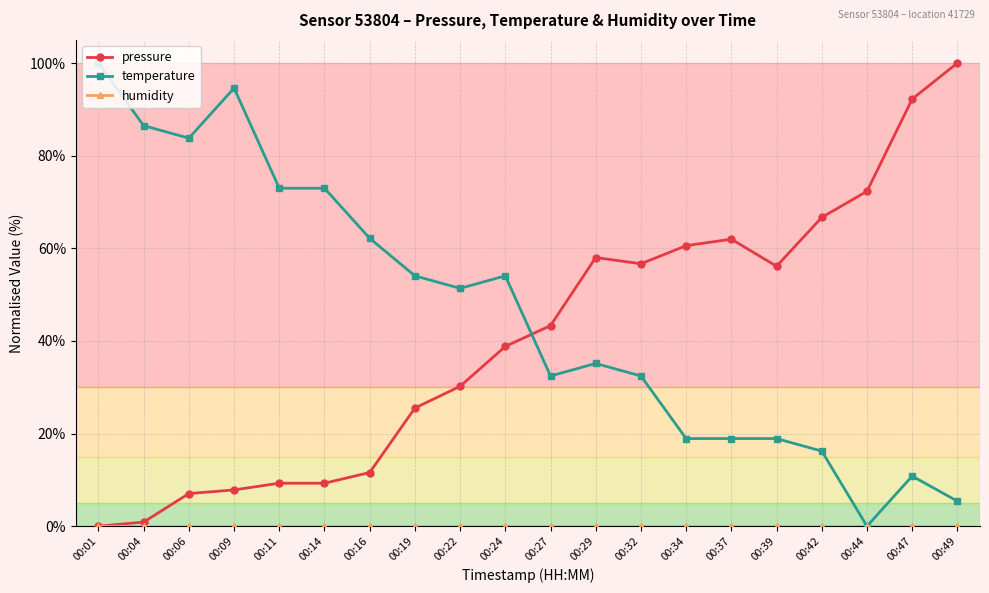

Which series has the largest total across all categories?

temperature